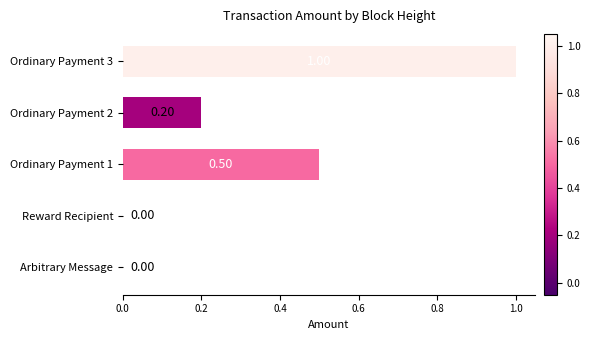

Count the values in the range 0 to 1.

5